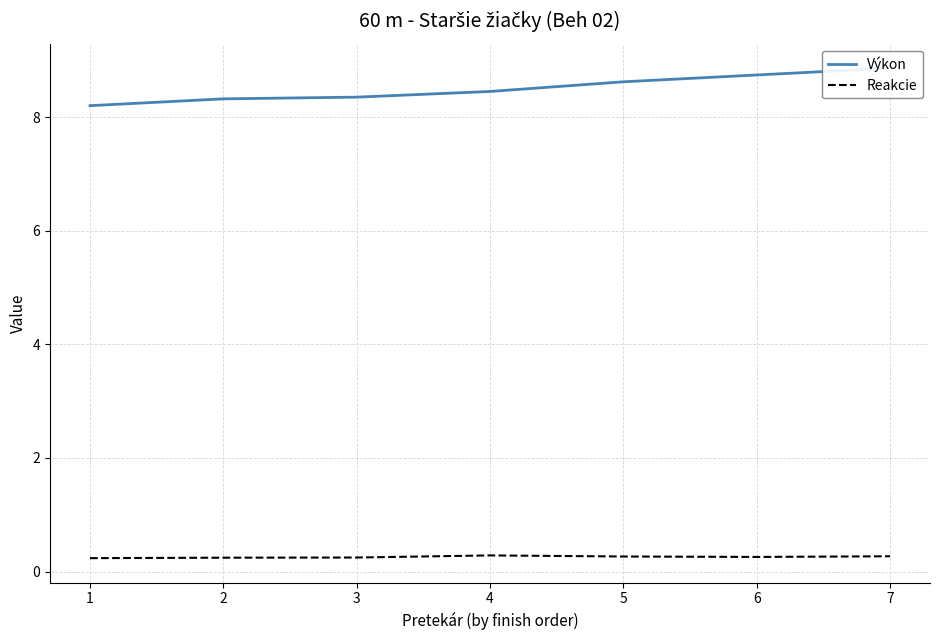

Between 7 and 3, which is larger?

7